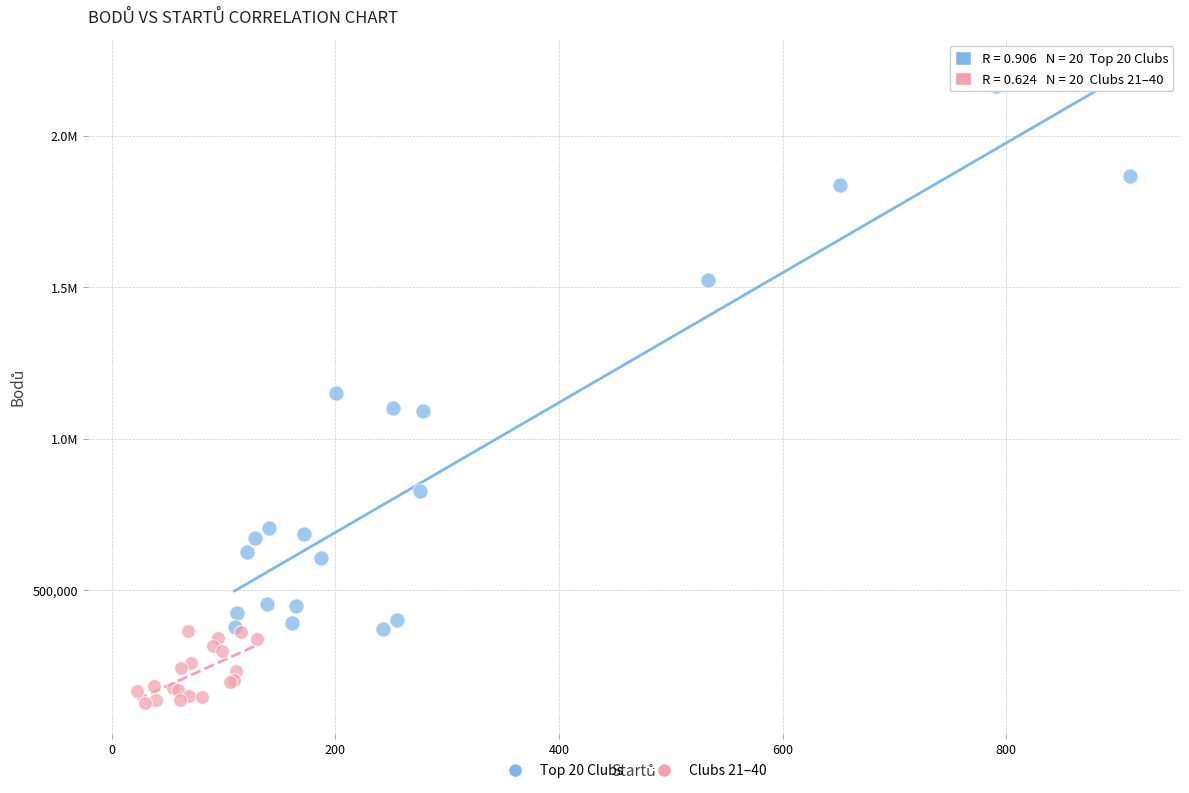

What are all the series names shown in the legend?

Top 20 Clubs, Clubs 21–40